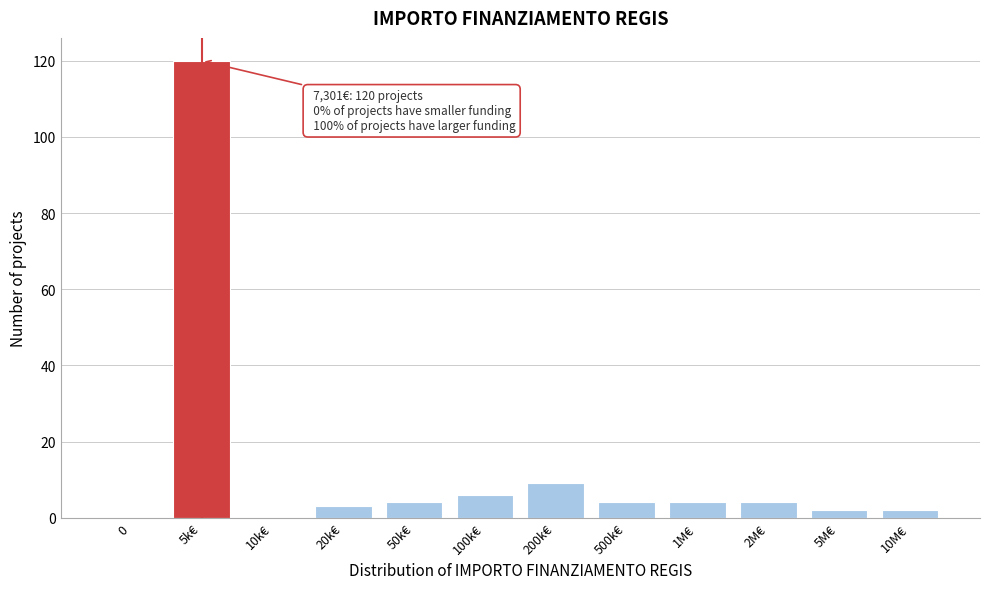

Reading right to left, list all the values displayed in this chart.

10M€=2	5M€=2	2M€=4	1M€=4	500k€=4	200k€=9	100k€=6	50k€=4	20k€=3	10k€=0	5k€=120	0=0